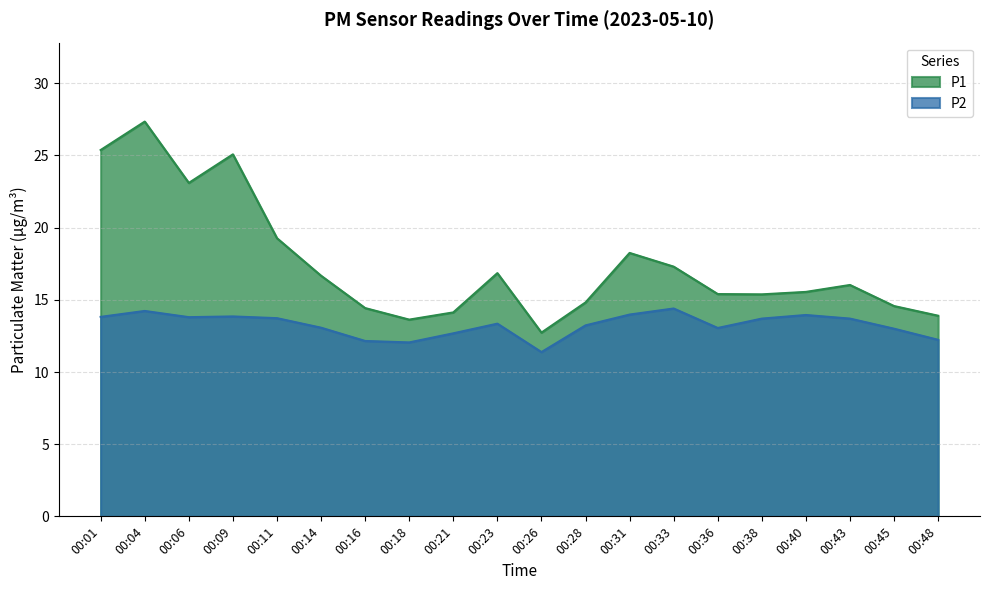

Is the value of P1 at 00:06 greater than the value of P2 at 00:36?

Yes